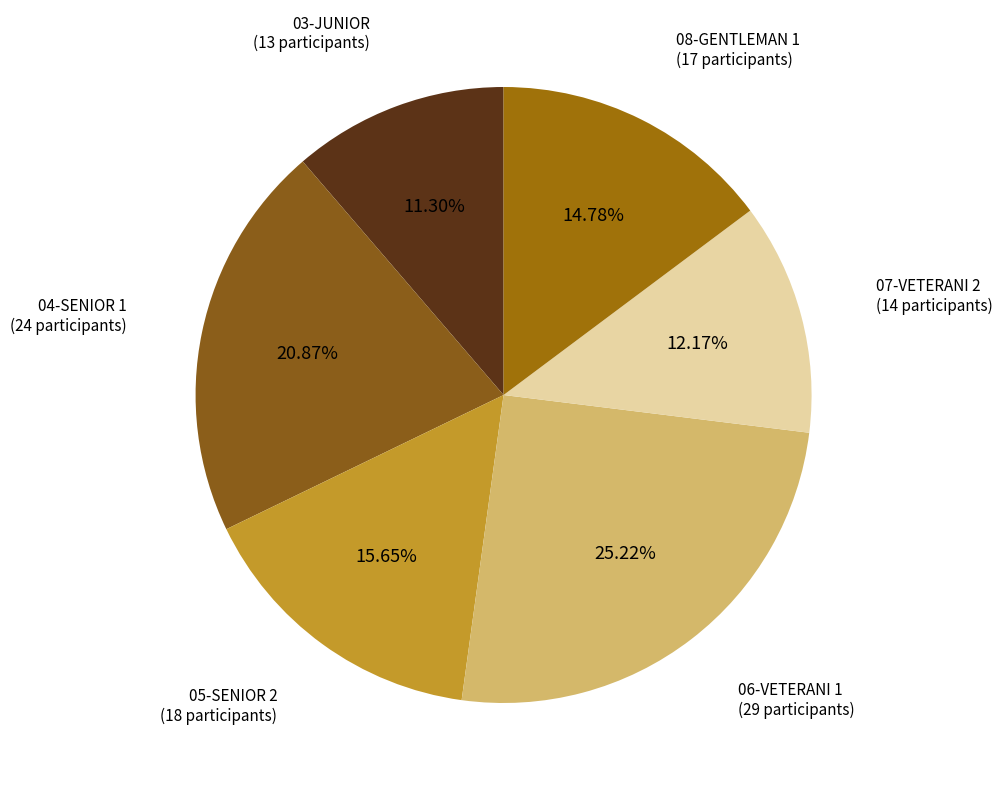

Does 06-VETERANI 1 represent more than half of the total?

No